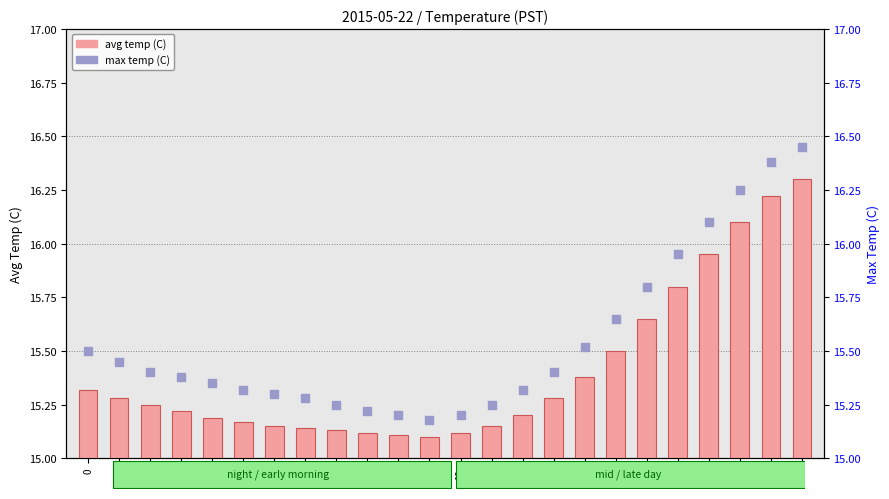

At which category is the sum across all series the highest?

23